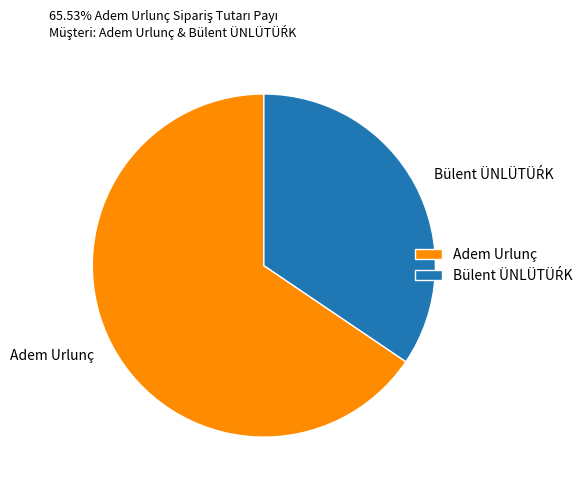

True or false: Adem Urlunç accounts for 56% of the total.

False